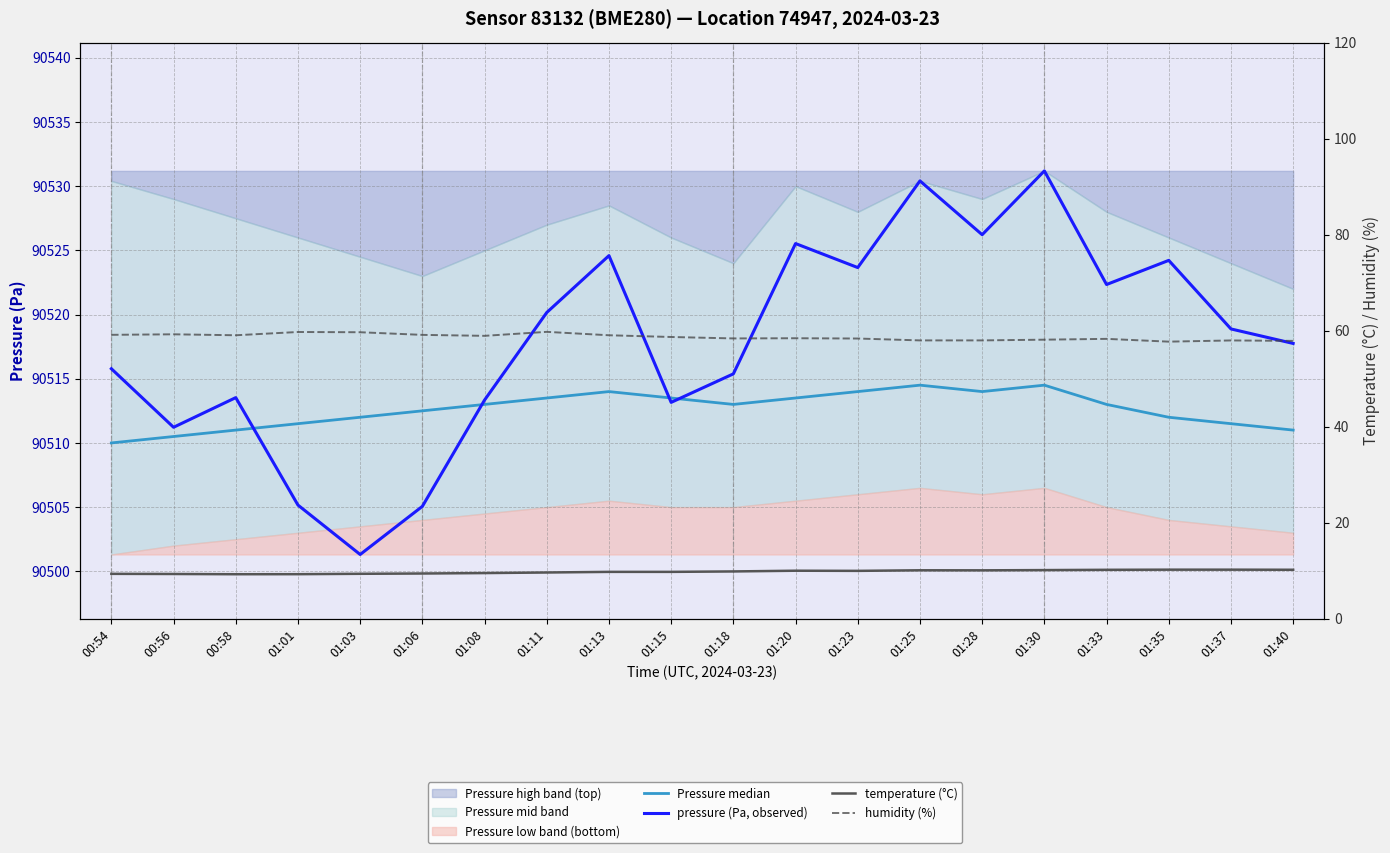

The value of Pressure median at 00:56 is 90510.5. True or false?

True